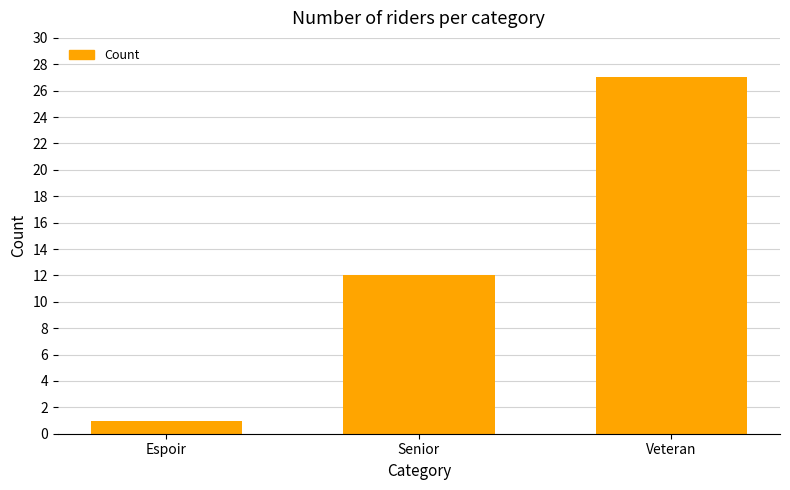

How many series are shown in this chart?

1